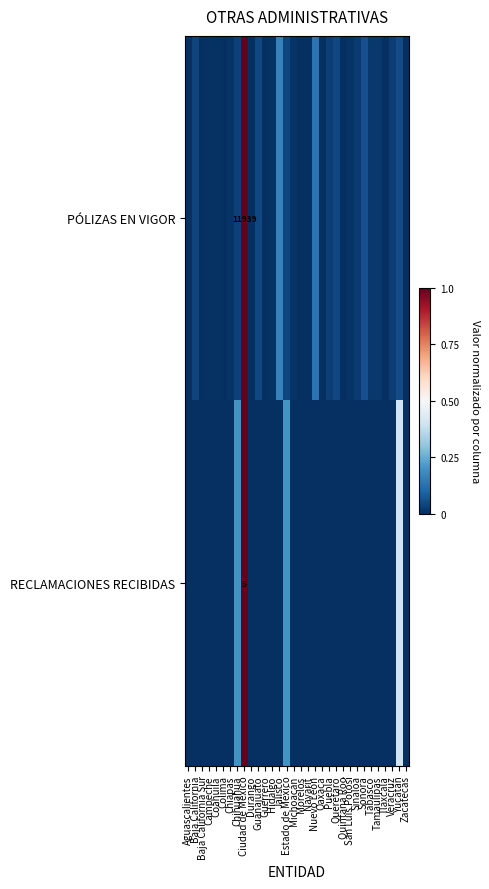

The value of RECLAMACIONES RECIBIDAS at Michoacán is 0.4. True or false?

False